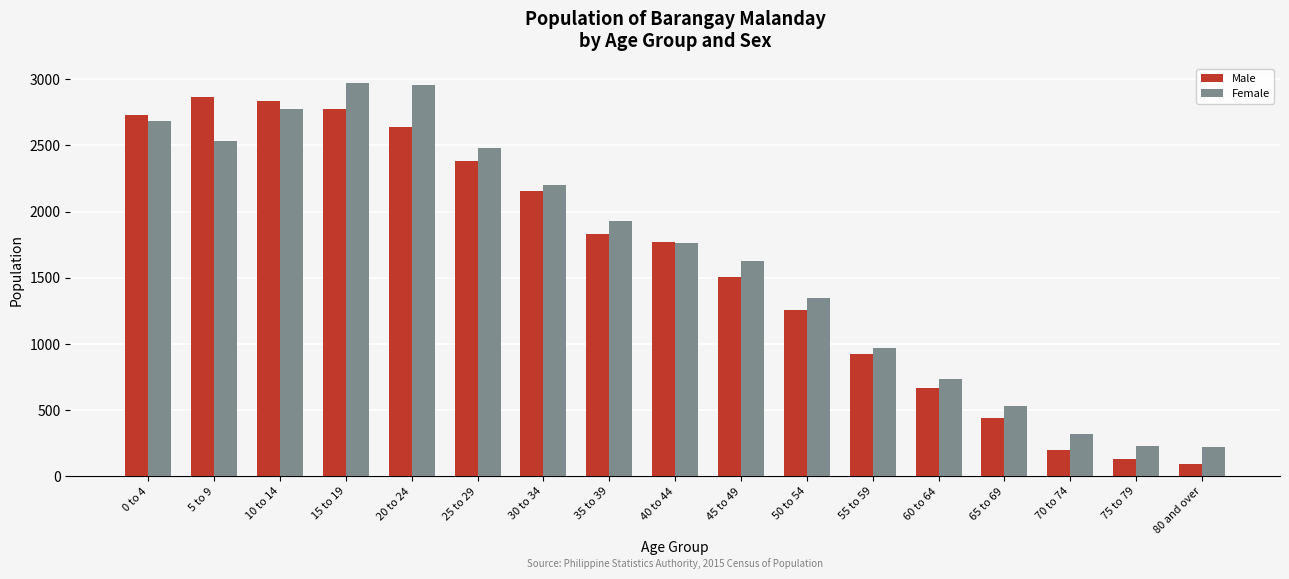

Is it true that Female equals 2197 at 30 to 34?

True